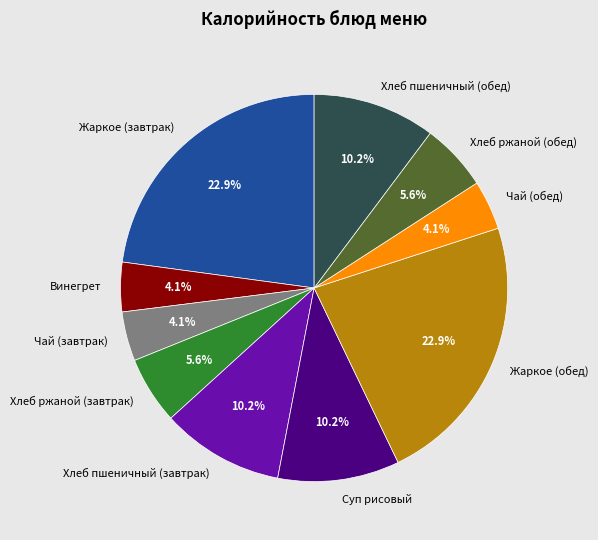

Approximately how many times larger is the value at Хлеб пшеничный (завтрак) compared to Жаркое (завтрак)?

0.4